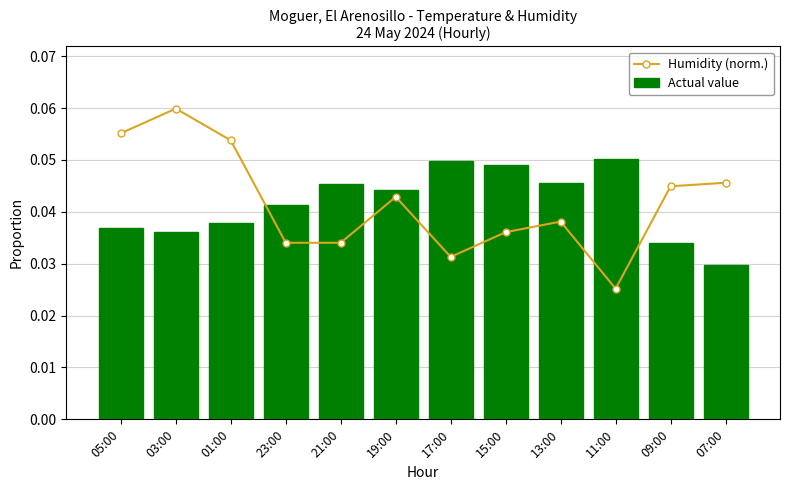

What is the total value across all series at 03:00?

0.1